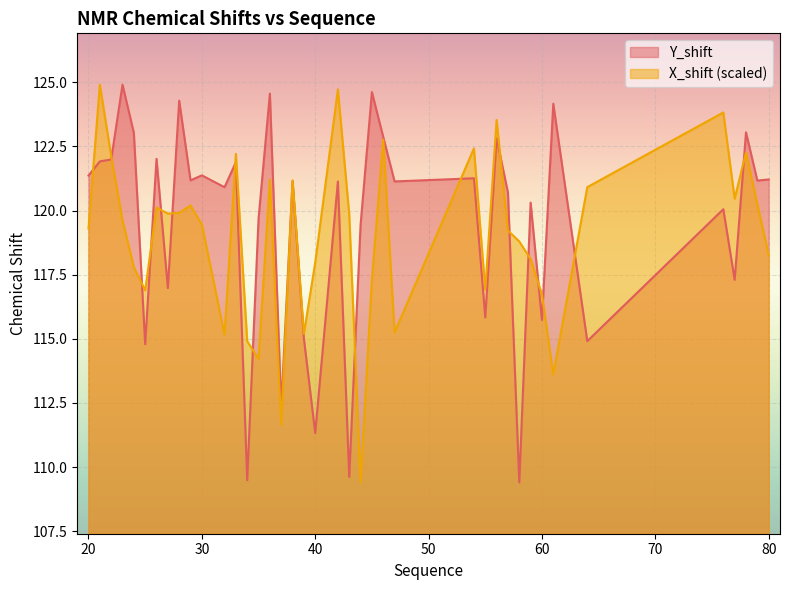

How many values in the X_shift series exceed 119?

23